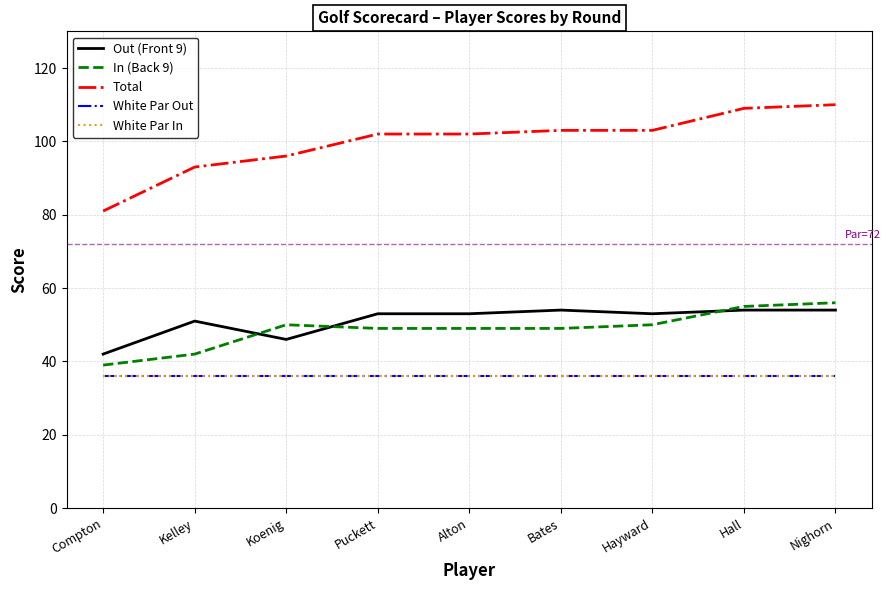

In Out (Front 9), how many points are higher than both neighbors (excluding endpoints)?

2